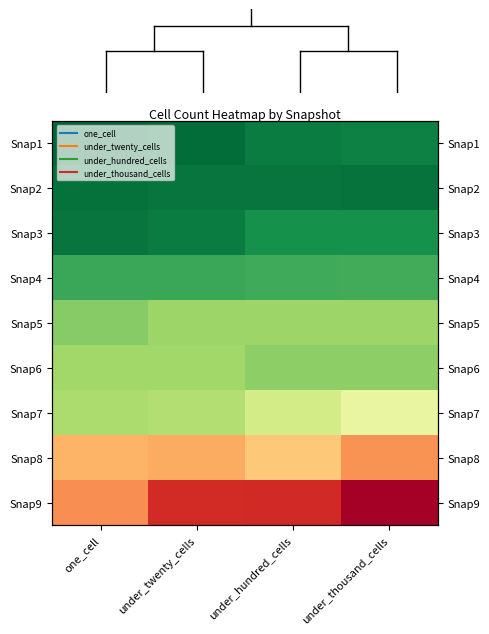

How many categories are shown in the chart?

4